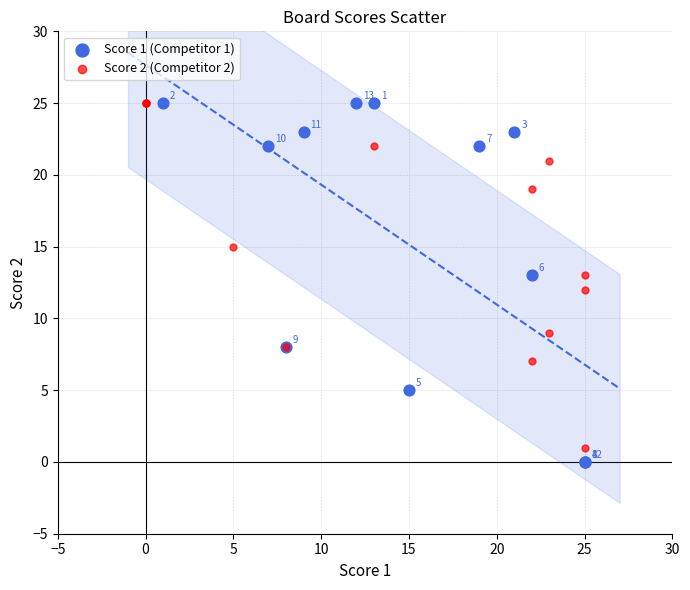

Which series has the largest Y range (max minus min)?

Score 1 (Competitor 1)